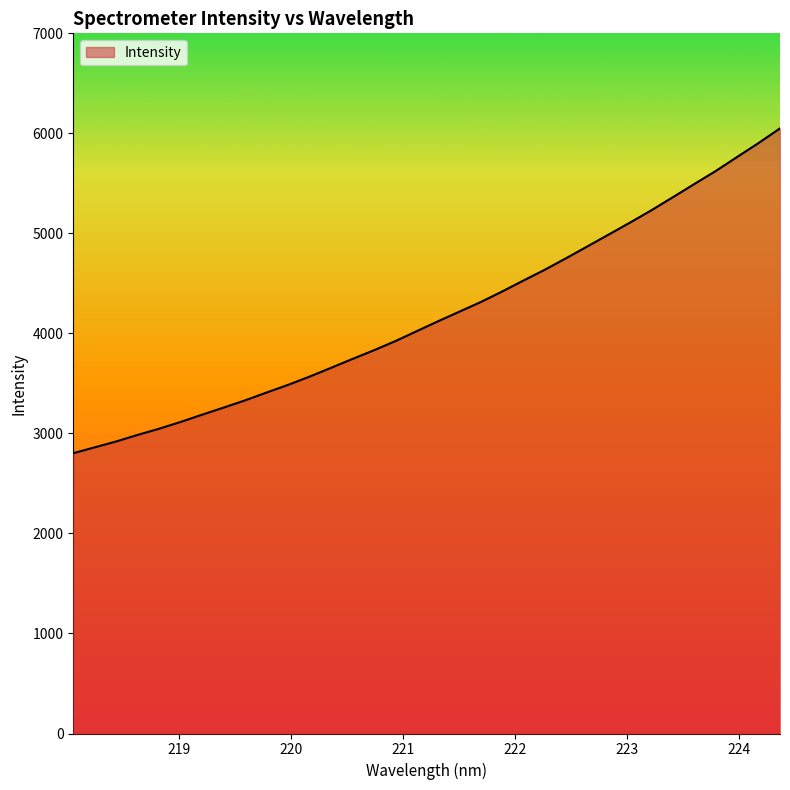

What is the minimum value shown in the chart?

2802.3